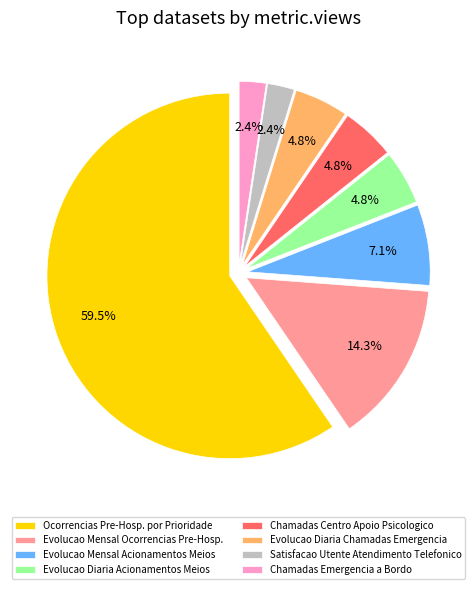

Approximately how many times larger is the value at Evolucao Mensal Acionamentos Meios compared to Chamadas Centro Apoio Psicologico?

1.5